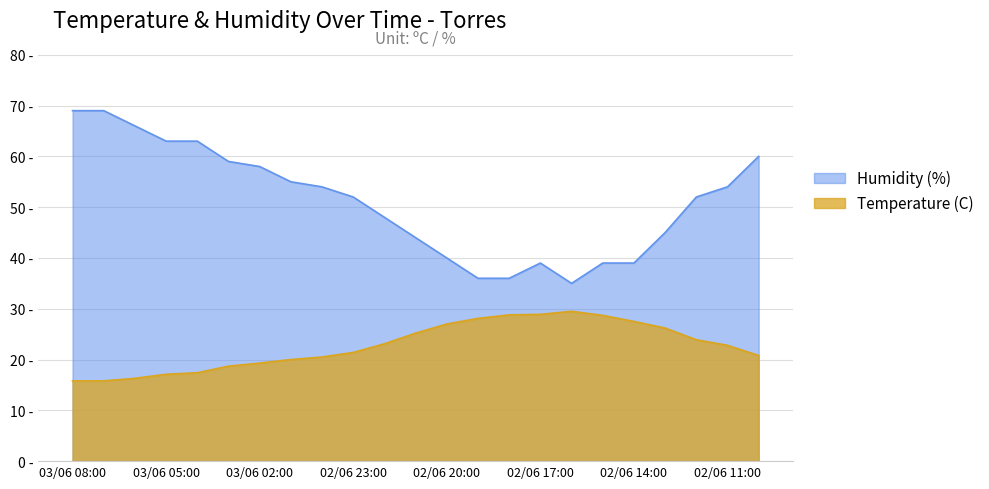

The Temperature (C) series shows 28.9 at 02/06 17:00. True or false?

True